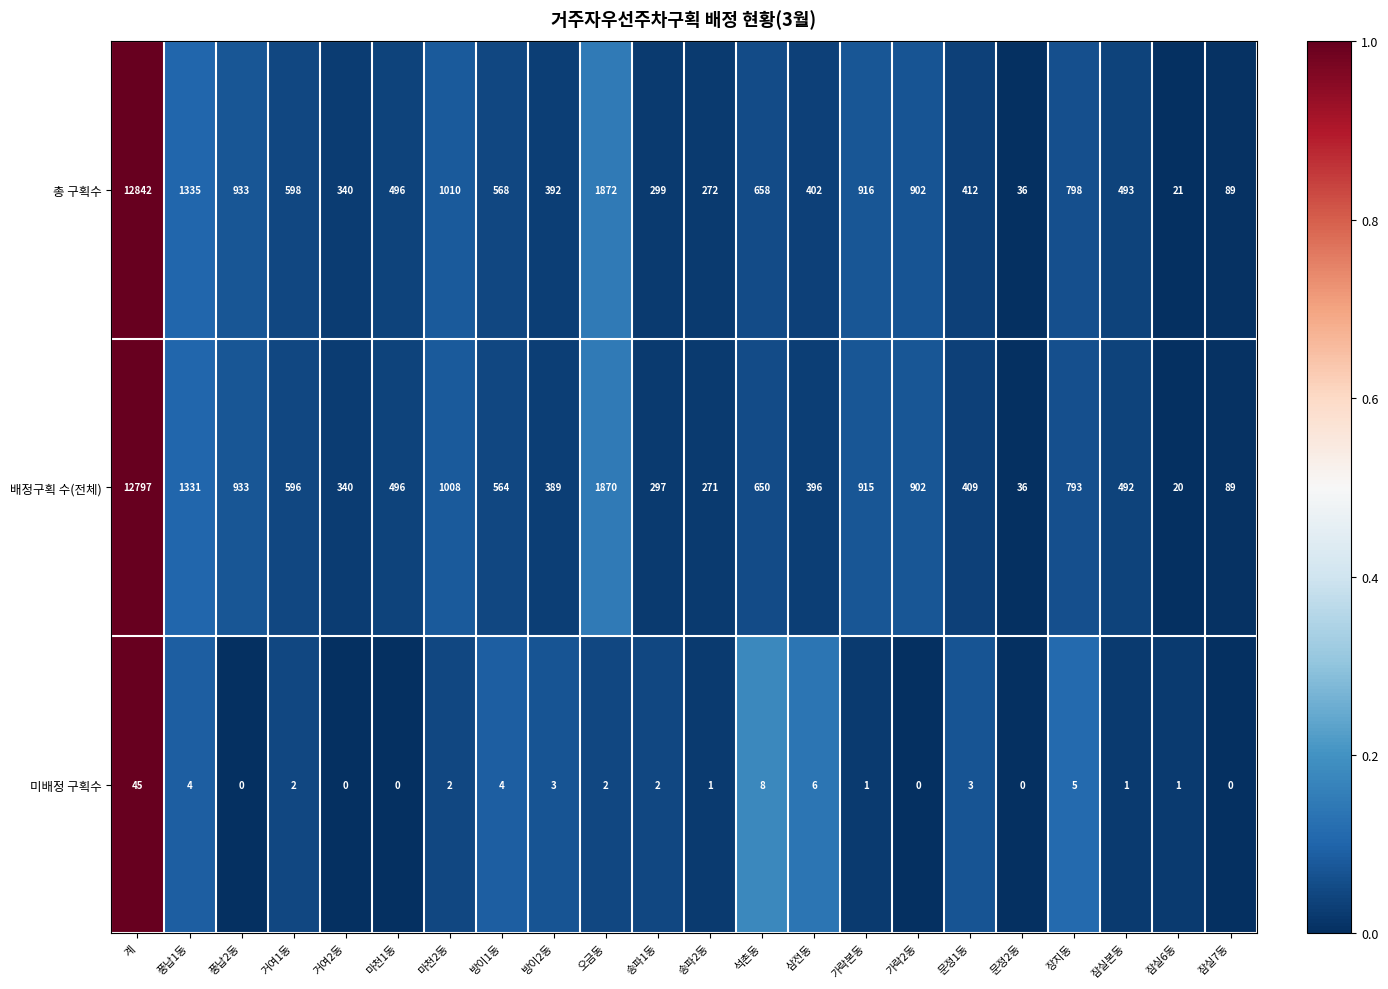

Count the number of categories in the chart.

22